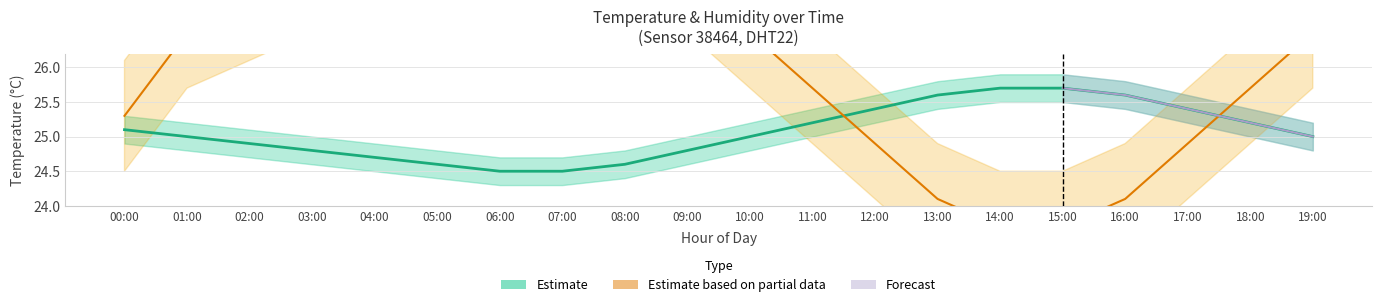

Which series has the widest spread of values?

Estimate based on partial data